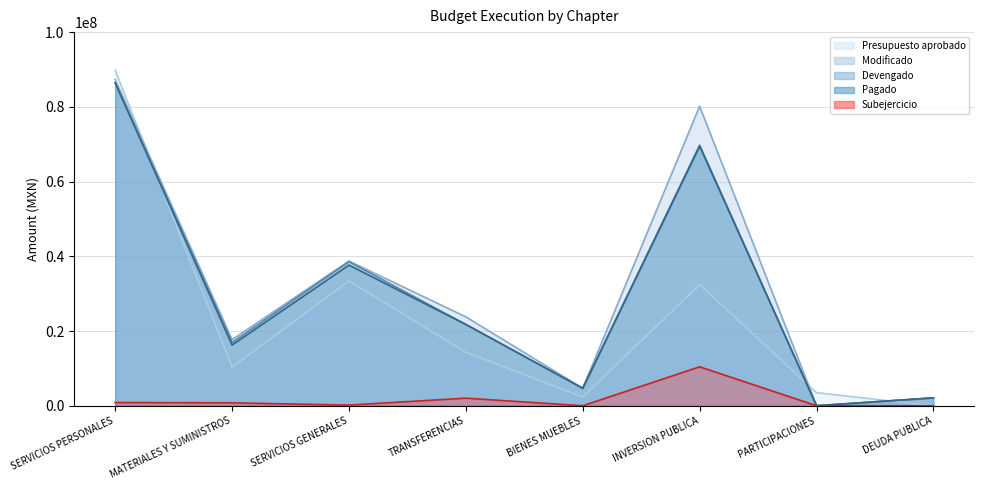

True or false: Devengado and Modificado intersect in this chart.

False